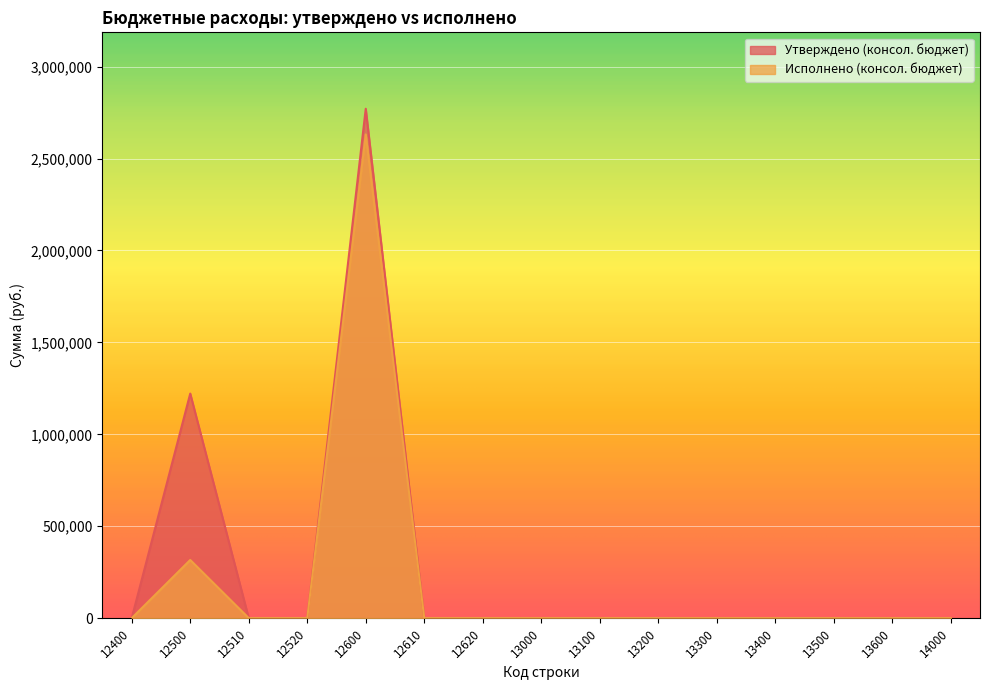

Rank the series by their maximum value, from highest to lowest.

Утверждено (консол. бюджет), Исполнено (консол. бюджет)